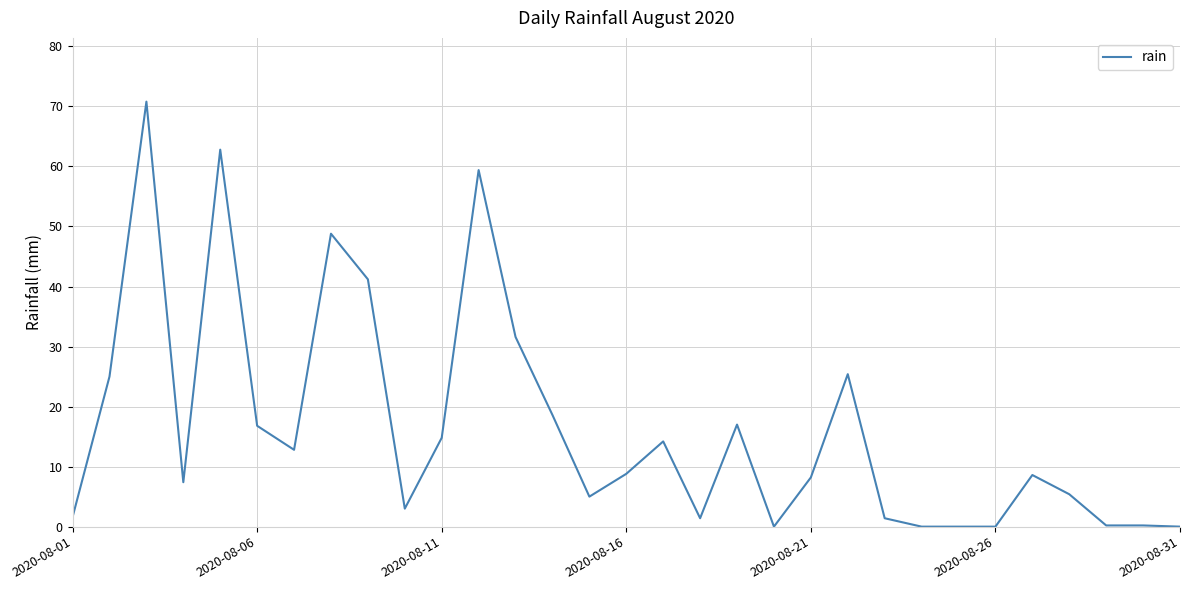

What is the maximum value shown in the chart?

70.8